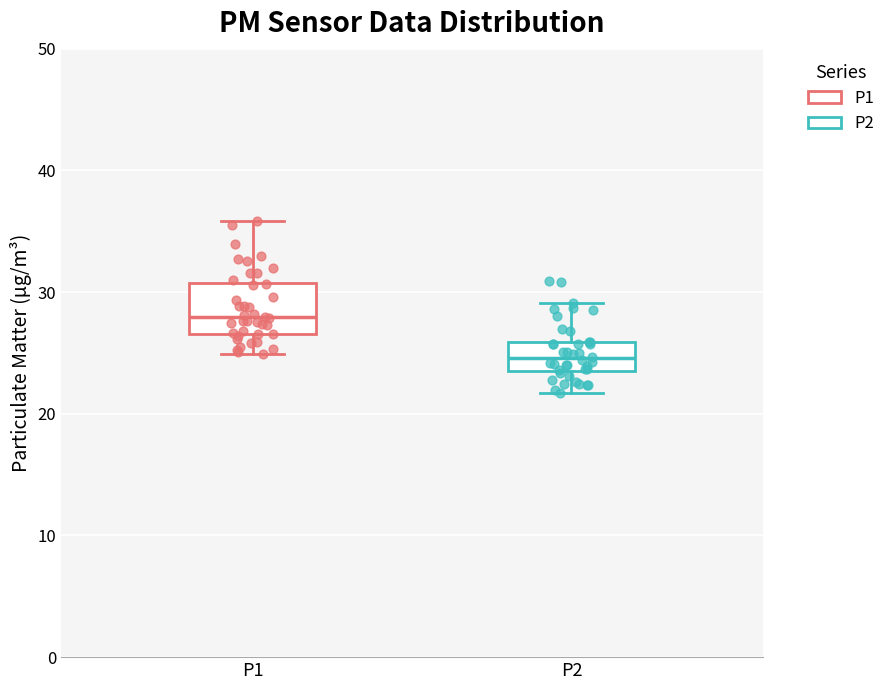

Which box has the highest median line?

P1